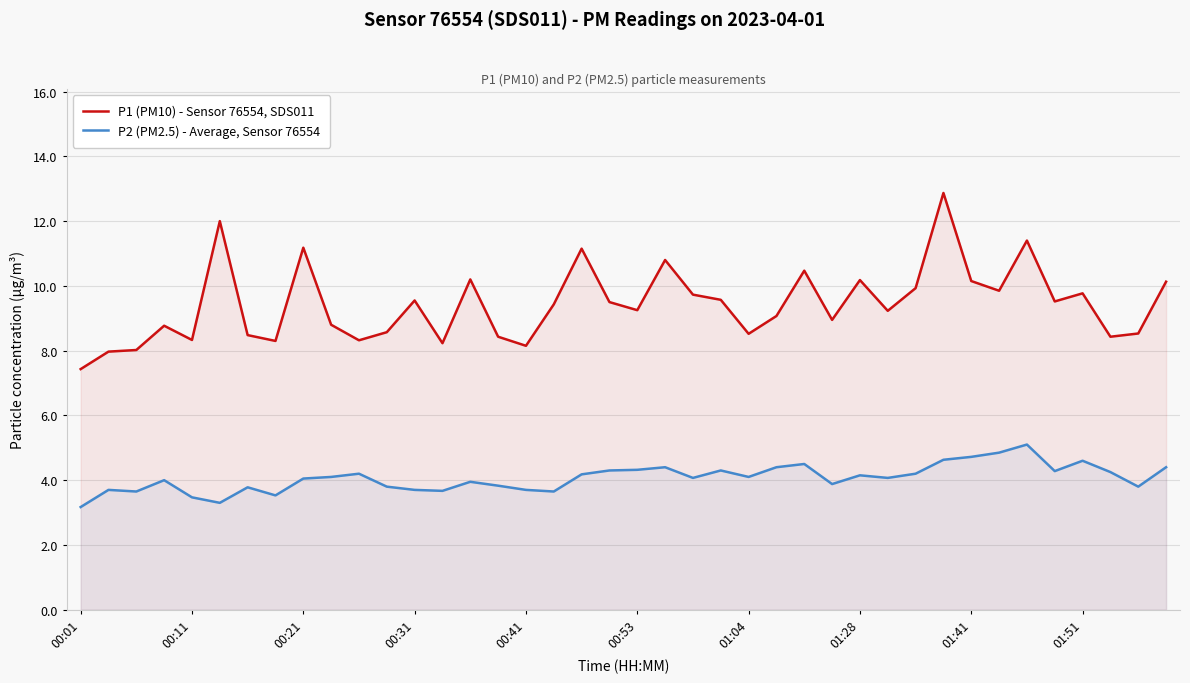

The value of P2 (PM2.5) - Average, Sensor 76554 at 01:51 is 4.6. True or false?

True